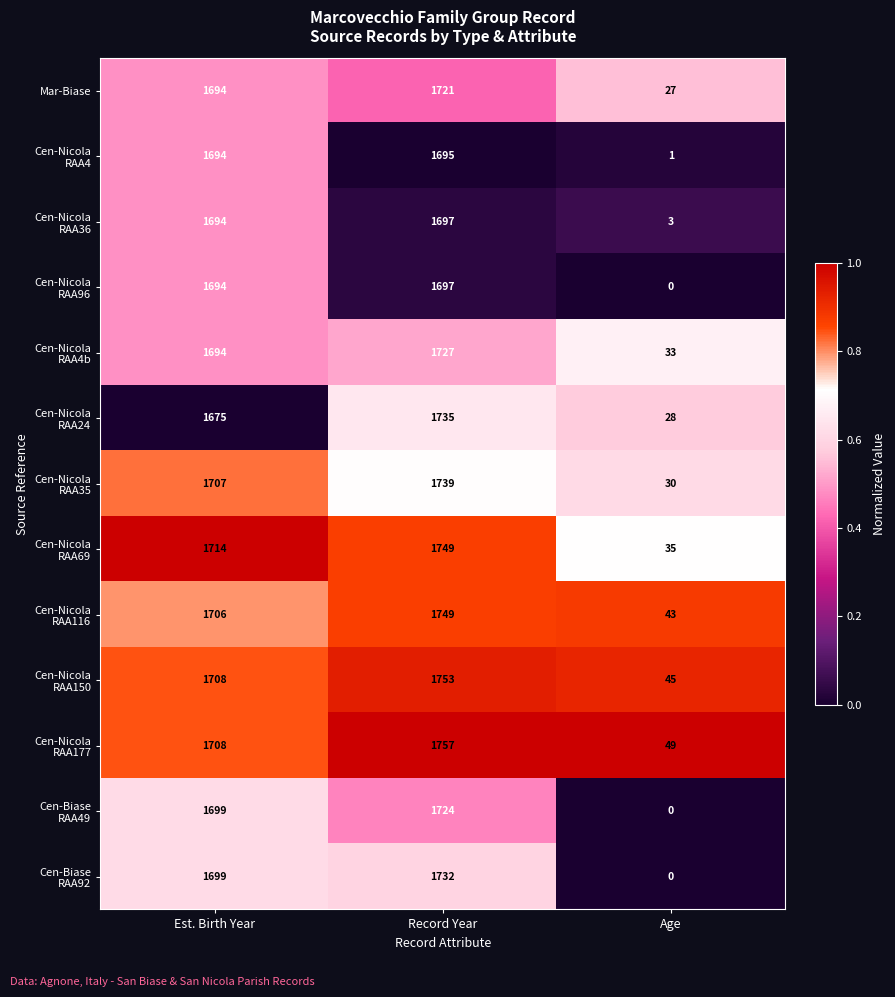

What is the sum of all Mar-Biase values?

3442